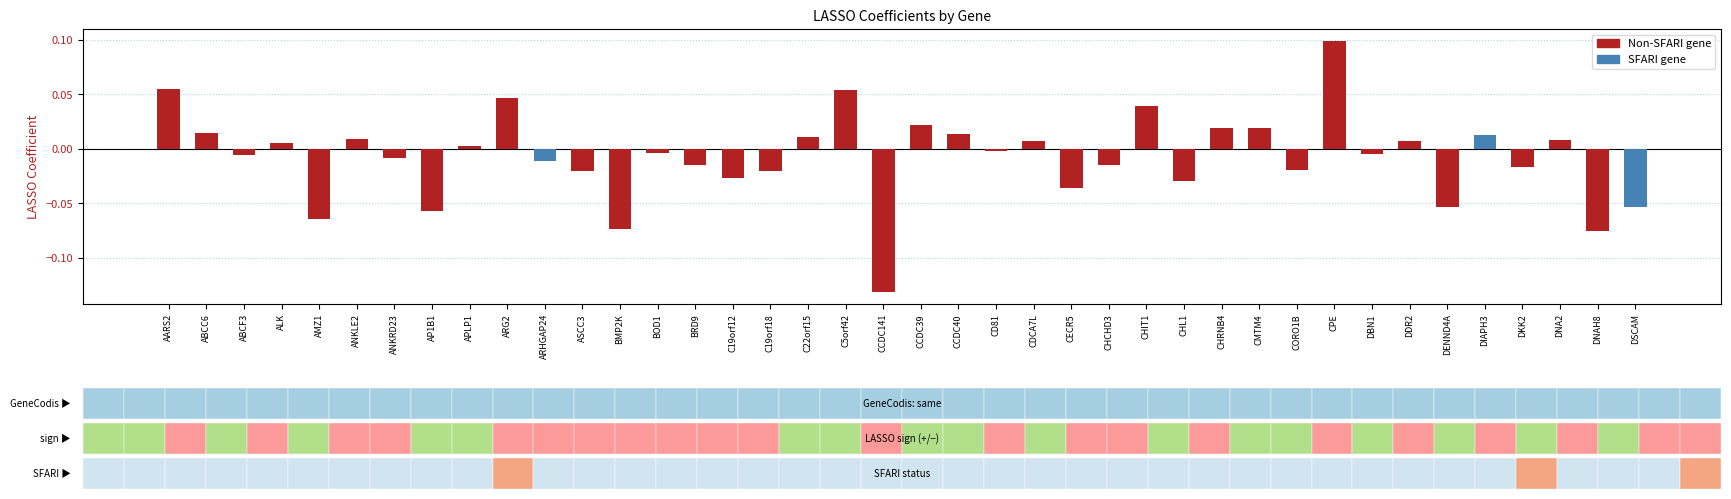

What is the maximum value shown in the chart?

0.1